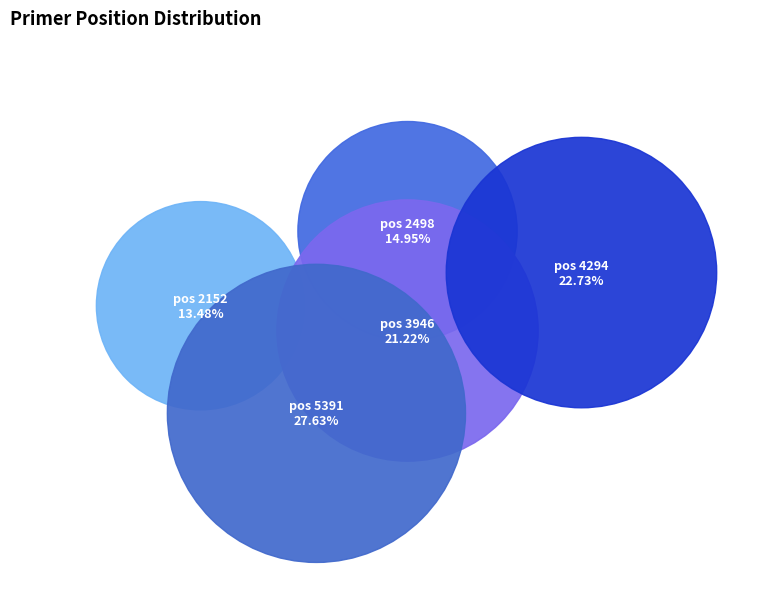

What is the largest slice in the pie chart?

5391